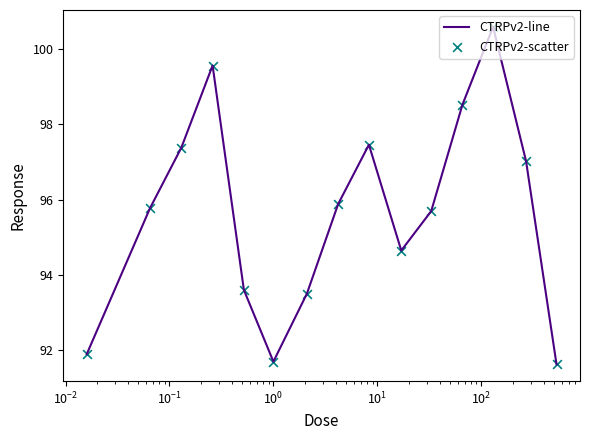

What is the minimum value shown in the chart?

91.6